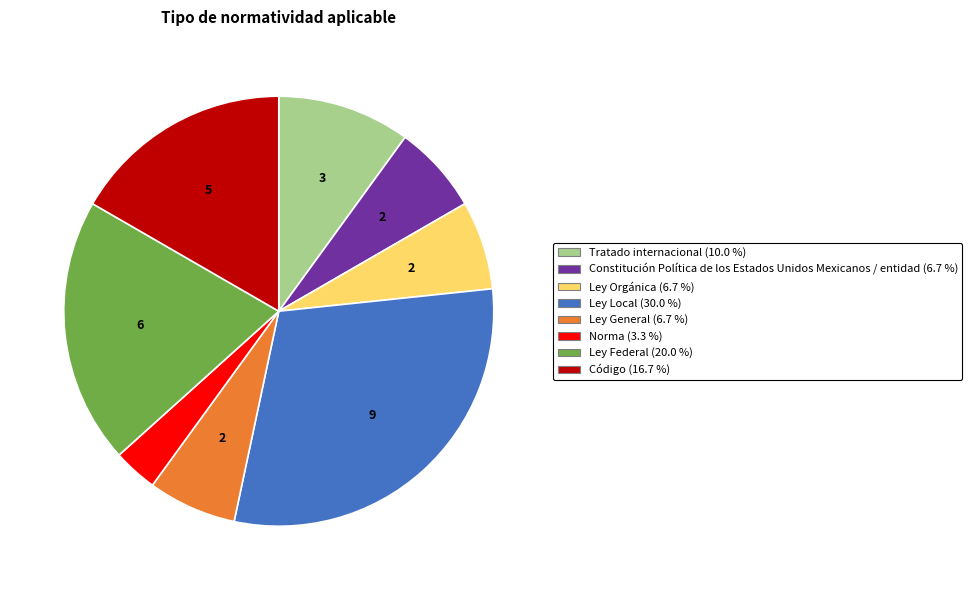

What is the smallest slice in the pie chart?

Norma